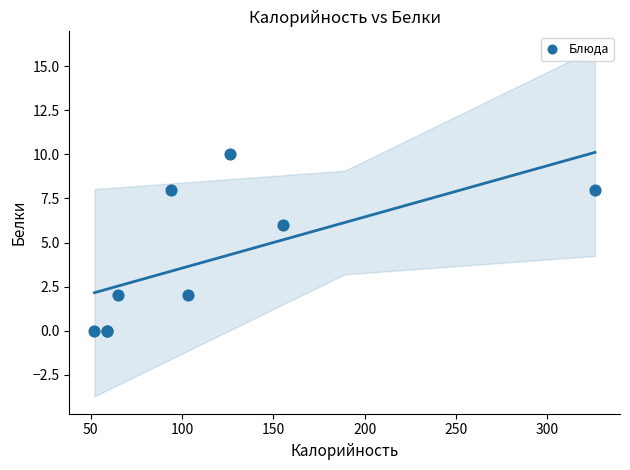

What Y value in the scatter plot is closest to 5?

6